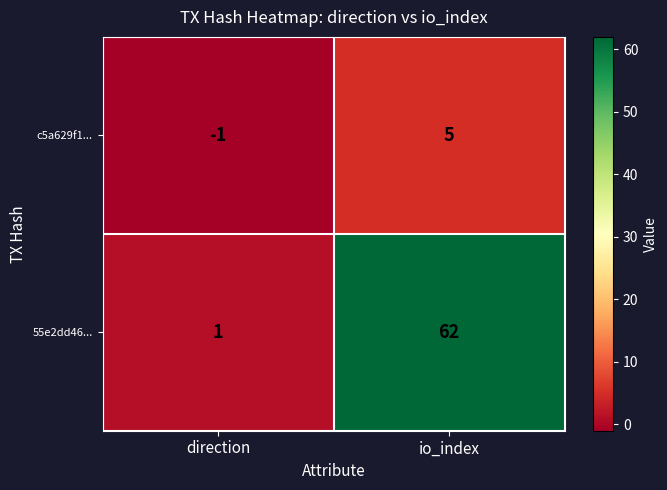

What is the sum of all c5a629f1... values?

4